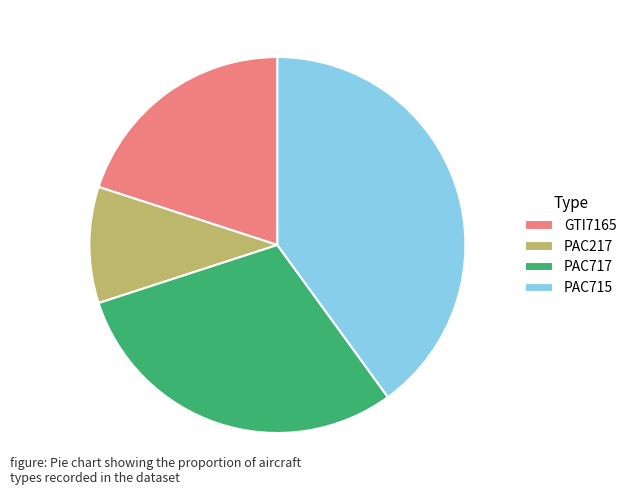

How many segments does this pie chart have?

4